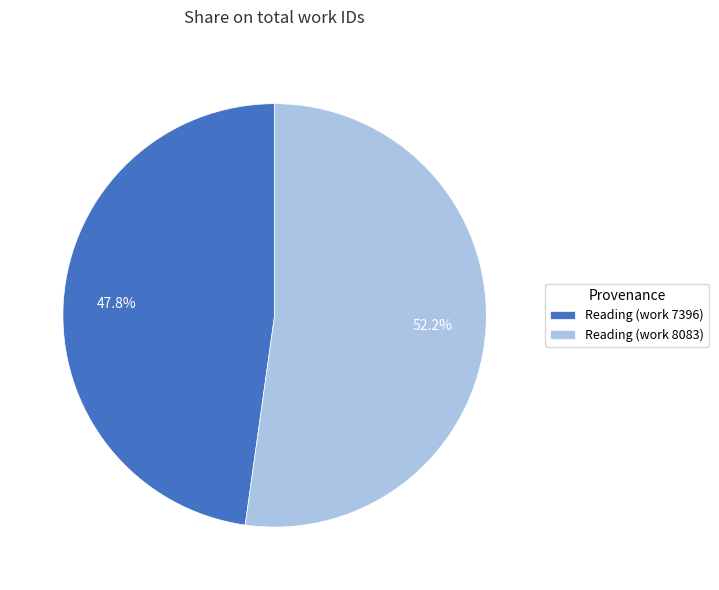

Rank the categories by value from highest to lowest.

Reading (work 8083), Reading (work 7396)